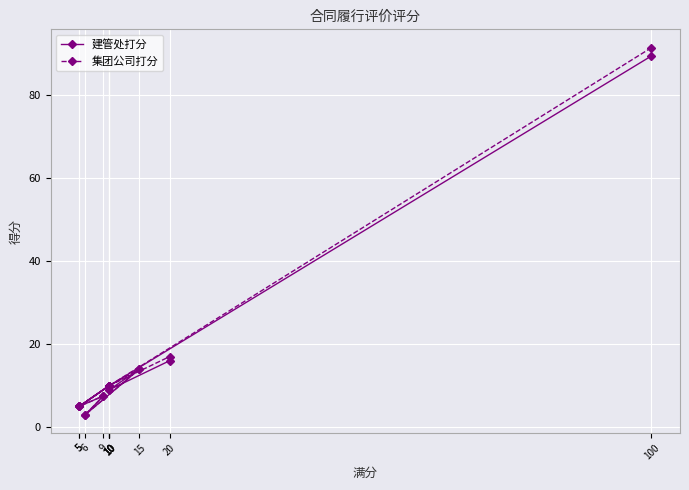

Where is 建管处打分 nearest to the value 46?

20